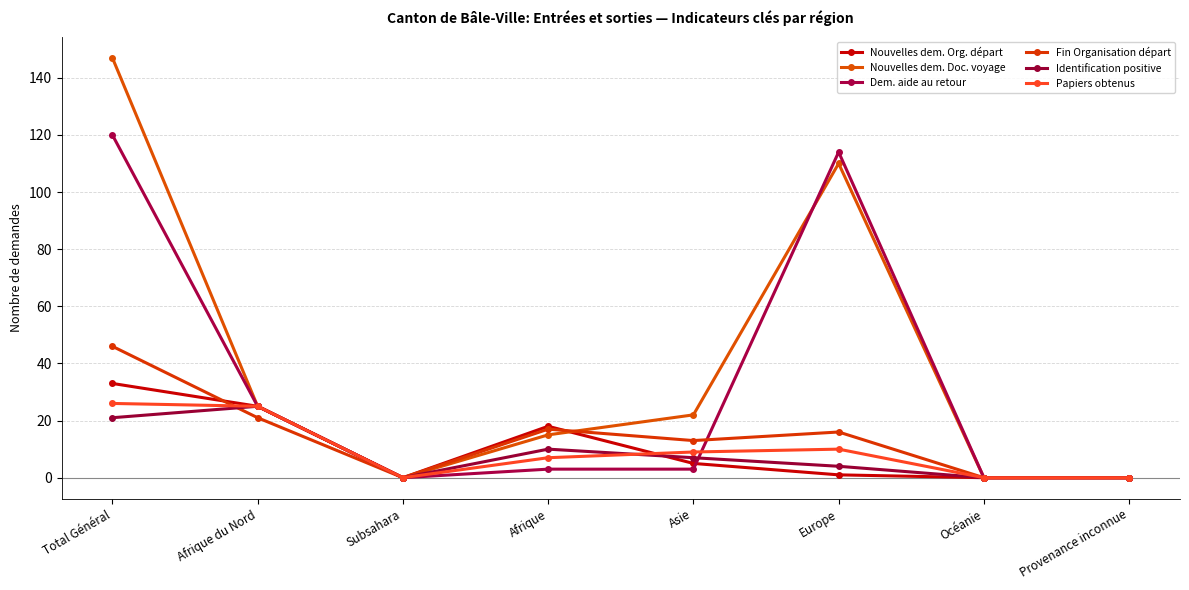

Reading left to right, what are all the values shown in this chart?

Nouvelles dem. Org. départ: Total Général=33	Afrique du Nord=25	Subsahara=0	Afrique=18	Asie=5	Europe=1	Océanie=0	Provenance inconnue=0
Nouvelles dem. Doc. voyage: Total Général=147	Afrique du Nord=25	Subsahara=0	Afrique=15	Asie=22	Europe=110	Océanie=0	Provenance inconnue=0
Dem. aide au retour: Total Général=120	Afrique du Nord=25	Subsahara=0	Afrique=3	Asie=3	Europe=114	Océanie=0	Provenance inconnue=0
Fin Organisation départ: Total Général=46	Afrique du Nord=21	Subsahara=0	Afrique=17	Asie=13	Europe=16	Océanie=0	Provenance inconnue=0
Identification positive: Total Général=21	Afrique du Nord=25	Subsahara=0	Afrique=10	Asie=7	Europe=4	Océanie=0	Provenance inconnue=0
Papiers obtenus: Total Général=26	Afrique du Nord=25	Subsahara=0	Afrique=7	Asie=9	Europe=10	Océanie=0	Provenance inconnue=0